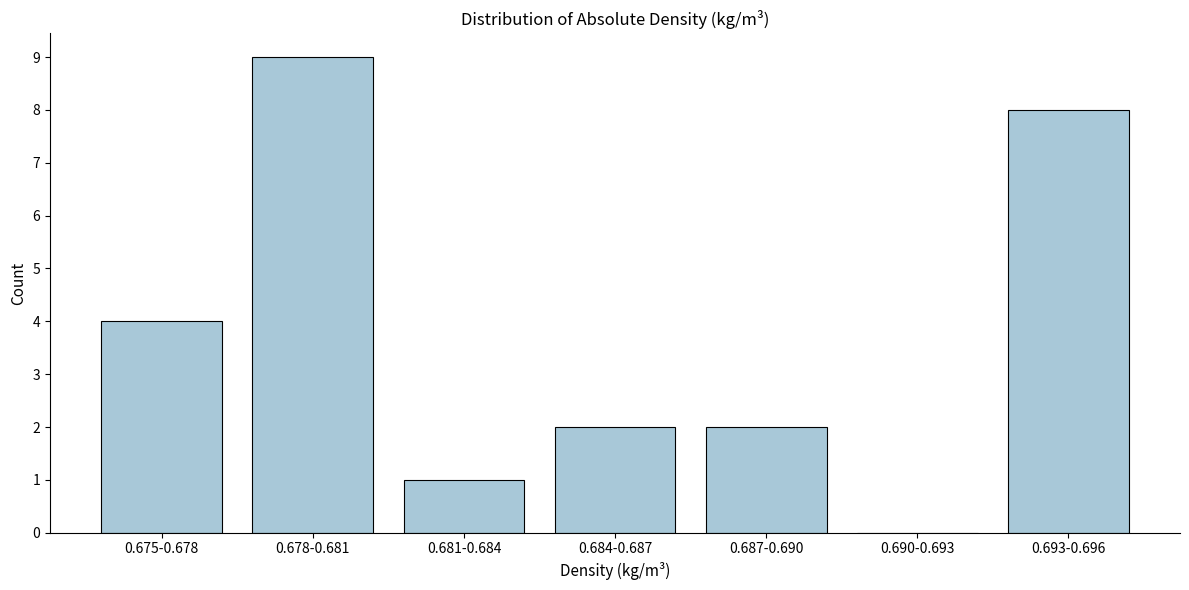

Reading left to right, extract all data points from this chart.

0.675-0.678=4	0.678-0.681=9	0.681-0.684=1	0.684-0.687=2	0.687-0.690=2	0.690-0.693=0	0.693-0.696=8